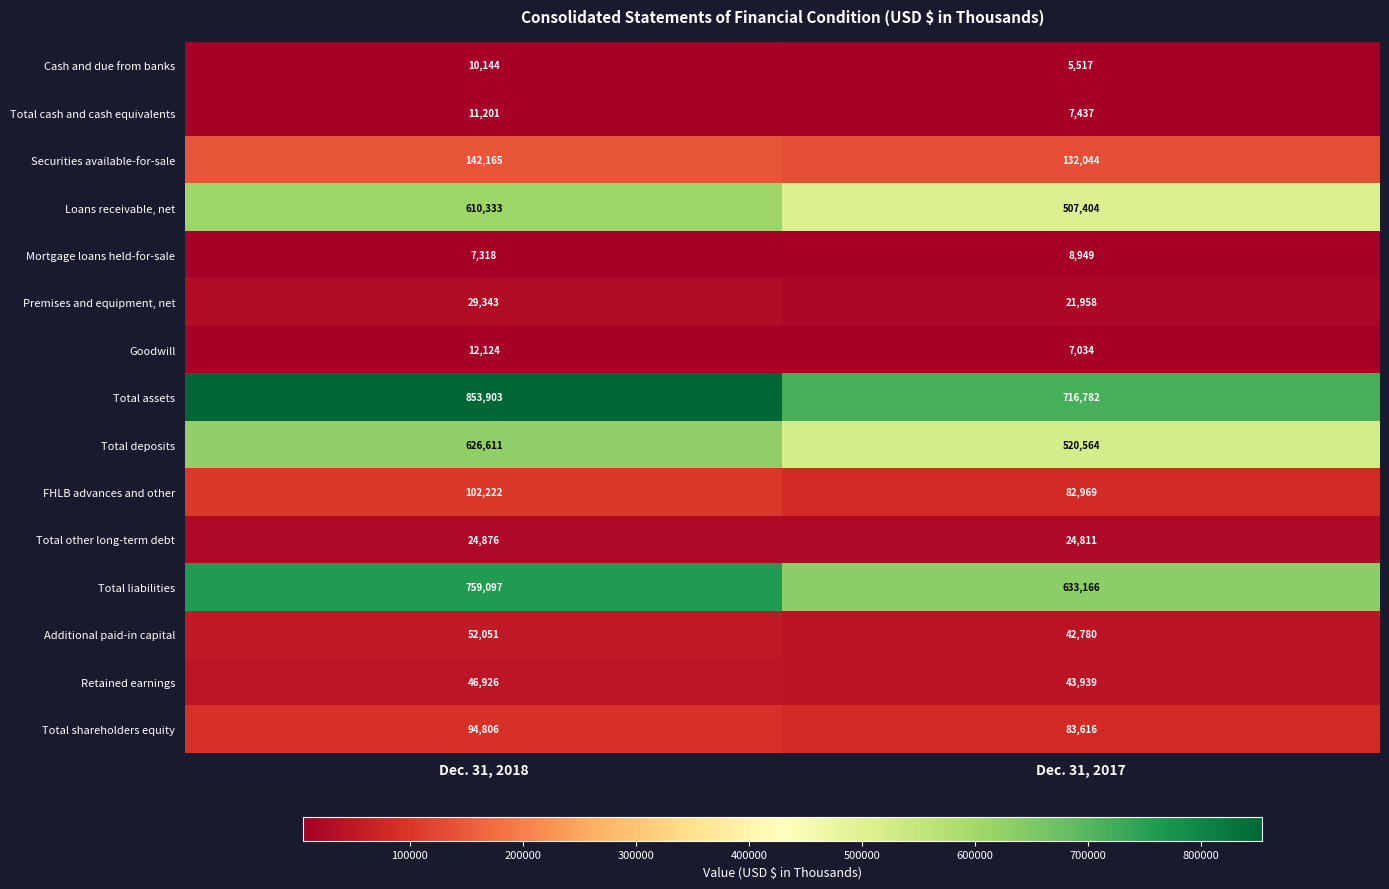

How many distinct data groups are displayed?

15